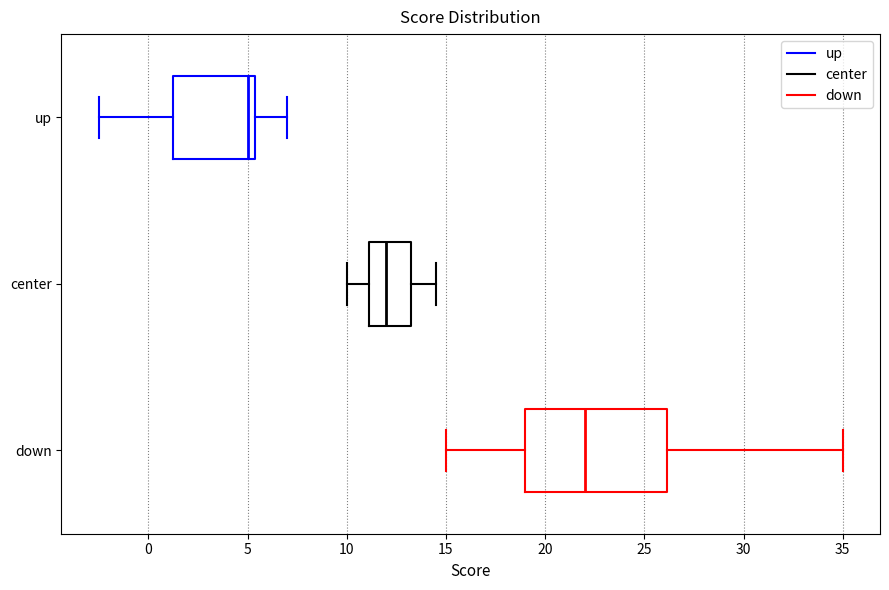

Which box's median line is the furthest to the left?

up